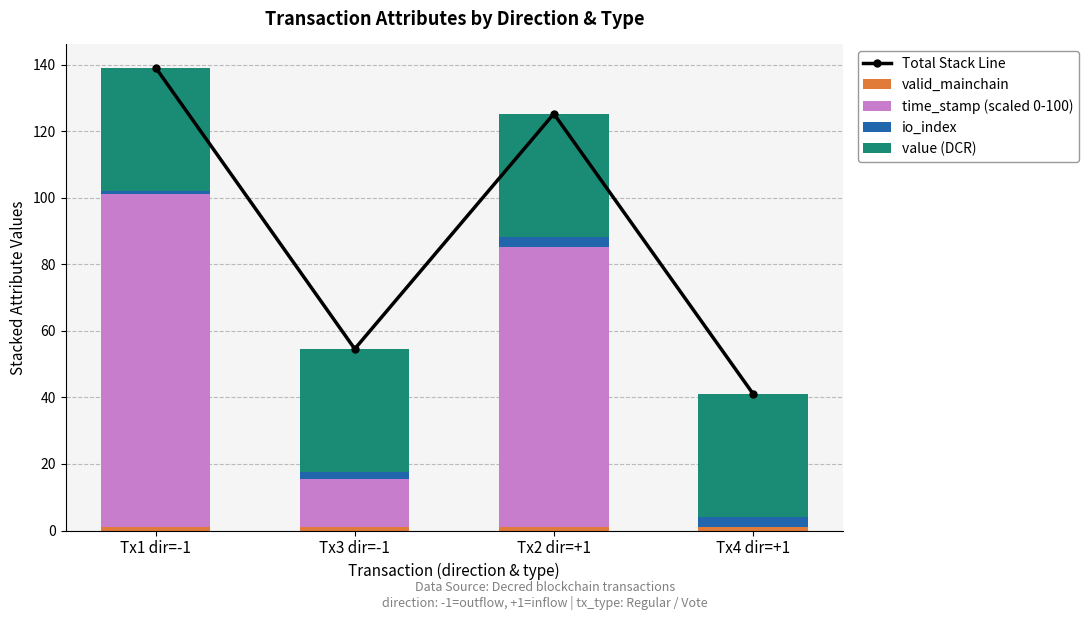

What is the sum of all io_index values?

9.0